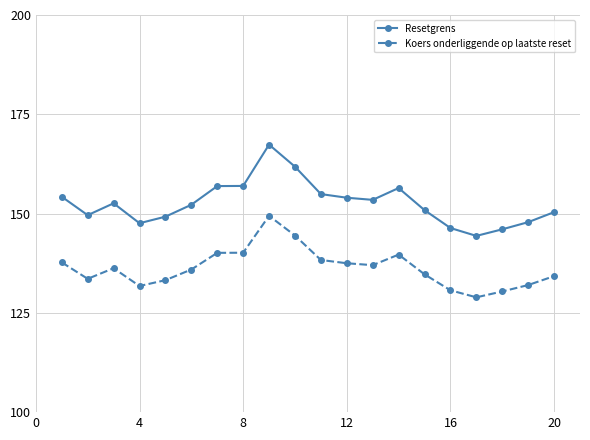

What is the highest value of the Koers onderliggende op laatste reset series?

149.4